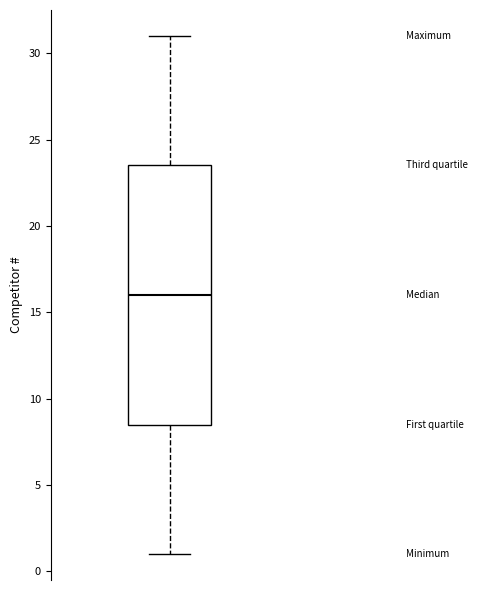

Read this box plot against the y-axis: the position of the median line, the range covered by the box, and the ends of both whiskers. The values are not printed on the chart, so give them approximately, as read against the axis.

median 16.0, box 8.5 to 23.5, whiskers 1.0 to 31.0